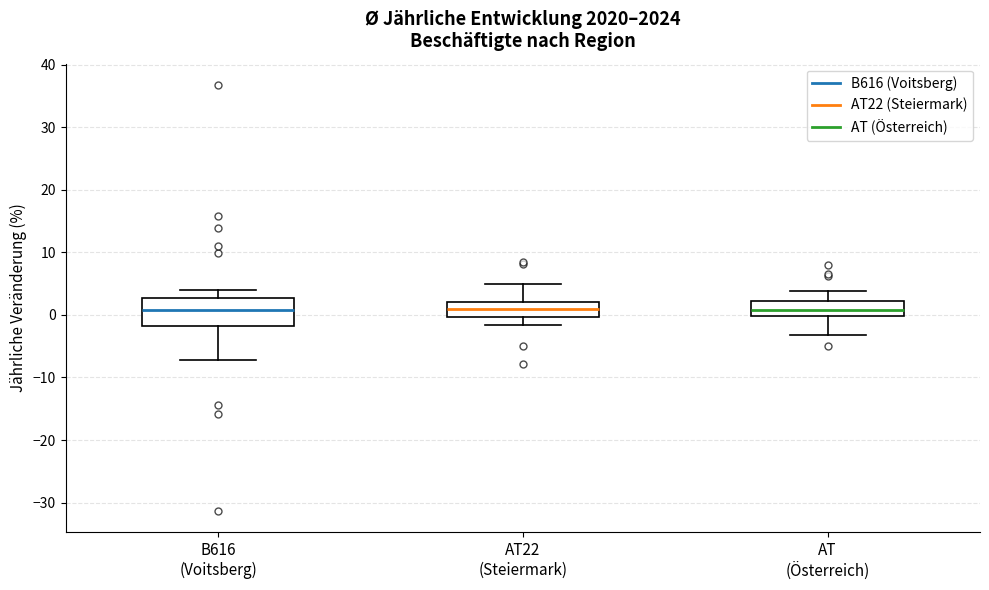

Reading left to right, read every box against the y-axis: the position of its median line, the range the box covers, and the ends of its whiskers. The values are not printed on the chart, so give them approximately, as read against the axis.

B616 (Voitsberg): median 1, box -2 to 3, whiskers -7 to 4
AT22 (Steiermark): median 1, box 0 to 2, whiskers -2 to 5
AT (Österreich): median 1, box 0 to 2, whiskers -3 to 4